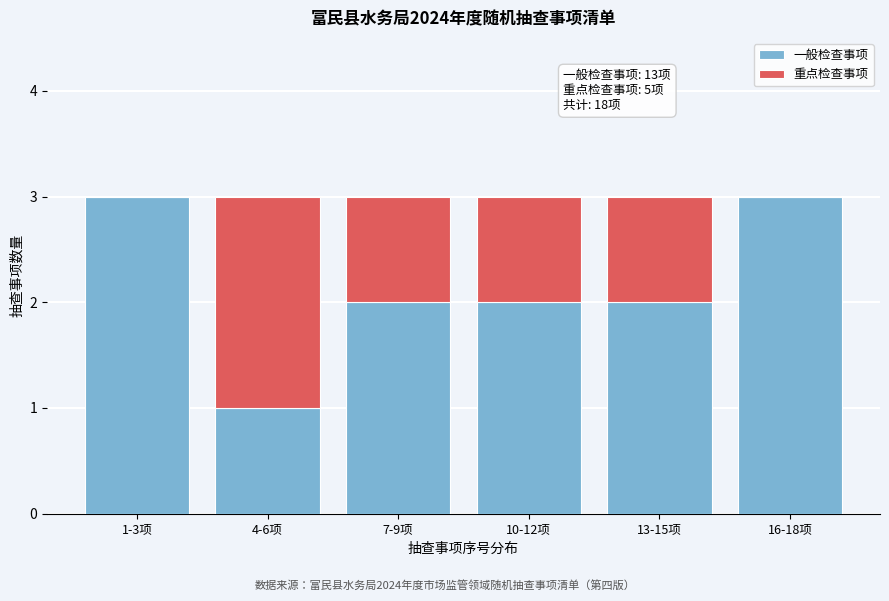

Reading right to left, list the values for the 一般检查事项 series.

16-18项=3	13-15项=2	10-12项=2	7-9项=2	4-6项=1	1-3项=3